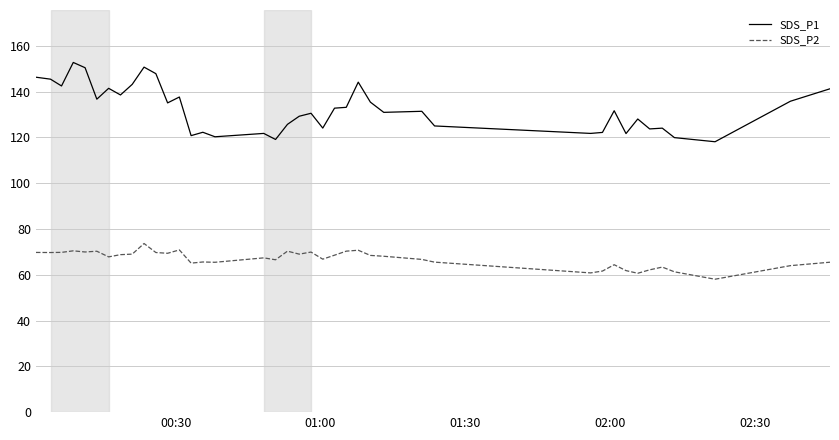

What is the lowest value of the SDS_P2 series?

58.1